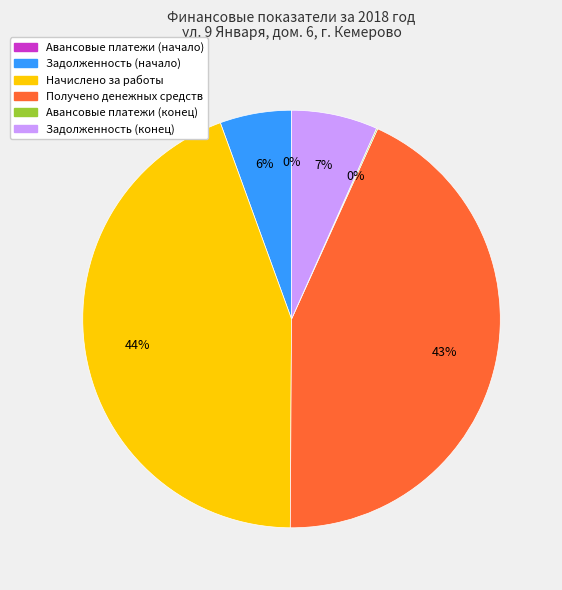

Is there a majority slice in this chart?

No